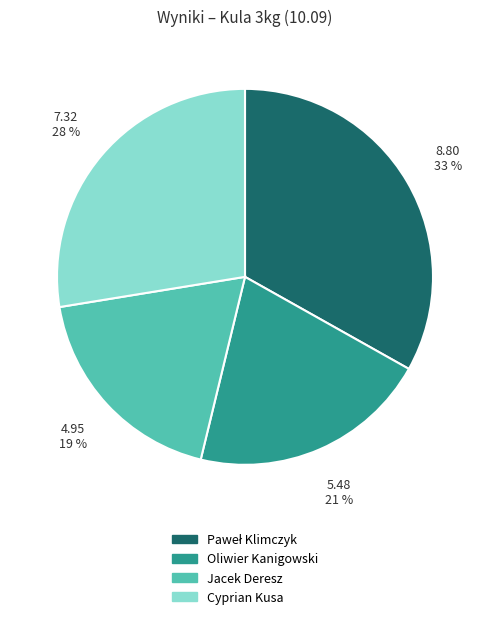

Which slice is the smallest?

Jacek Deresz